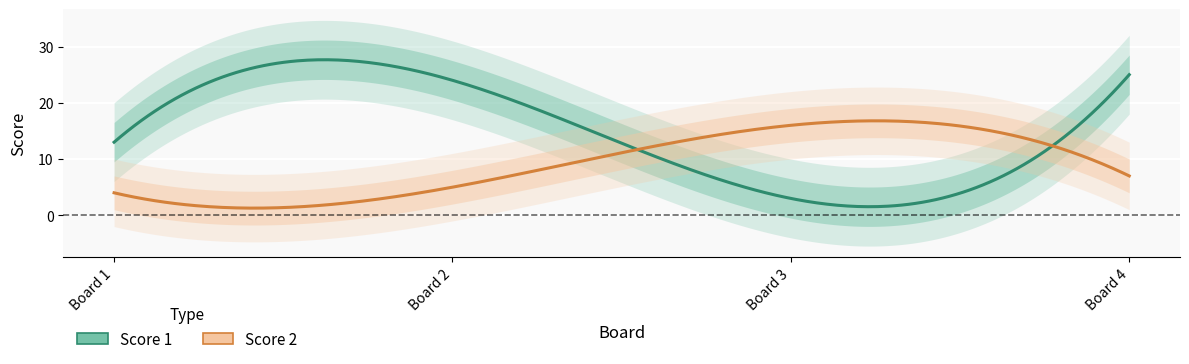

Reading left to right, list all the values displayed in this chart.

Score 1: 1=13	2=24	3=3	4=25
Score 2: 1=4	2=5	3=16	4=7